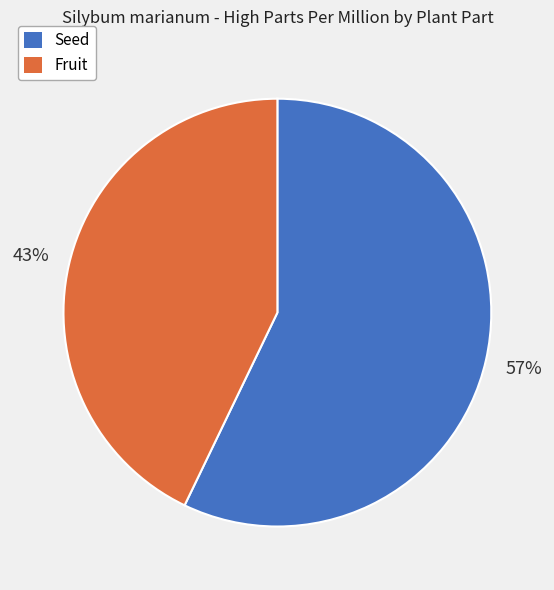

The Fruit slice represents 36% of the pie. True or false?

False